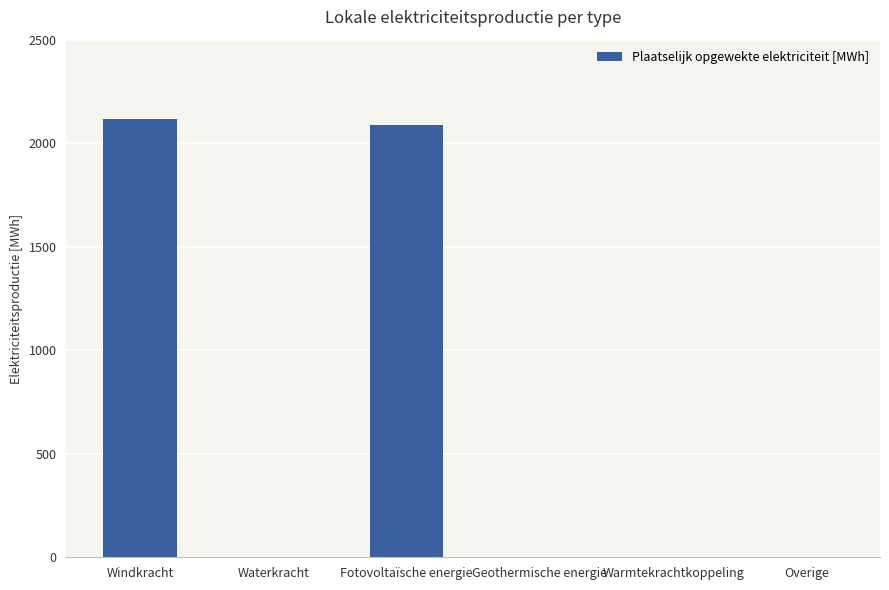

Are the bars horizontal?

No